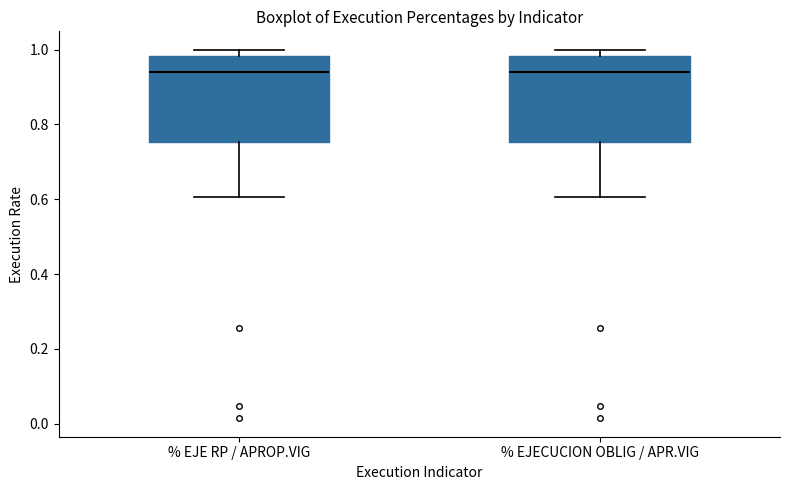

Where does the lower whisker of the box for % EJE RP / APROP.VIG end on the y-axis? The values are not printed on the chart, so give them approximately, as read against the axis.

0.60